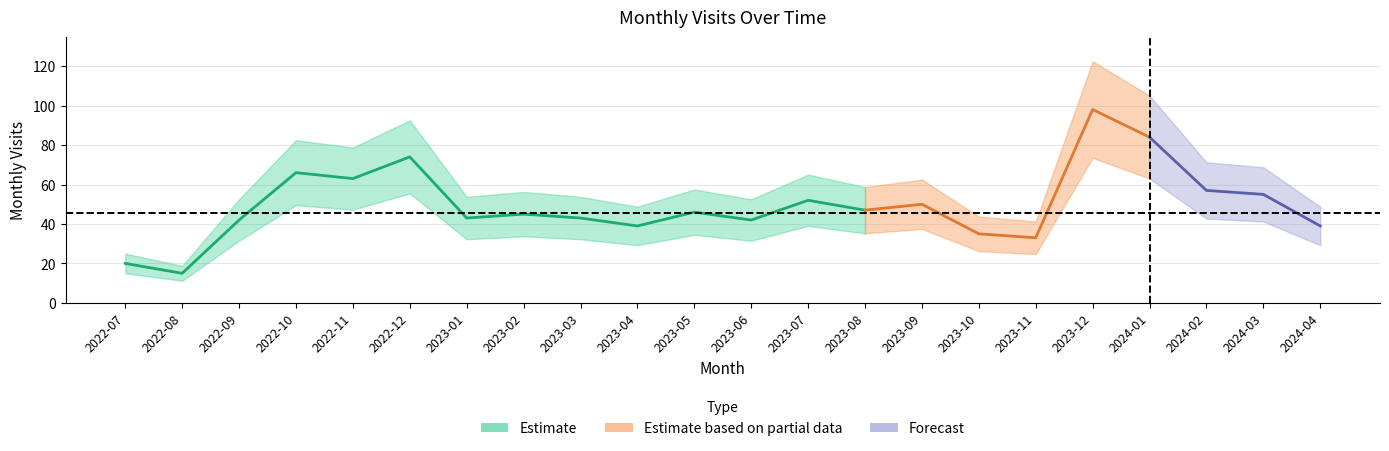

What position from the left is 2024-03?

21